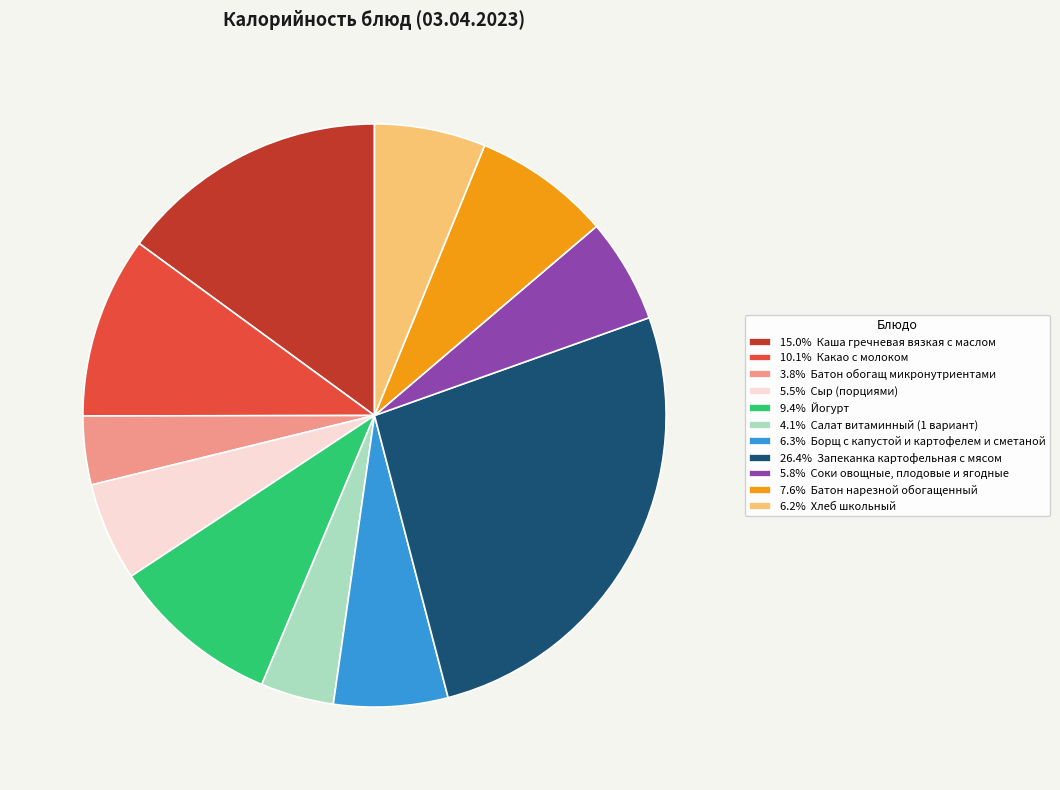

Approximately how many times larger is the value at 7.6% Батон нарезной обогащенный compared to 26.4% Запеканка картофельная с мясом?

0.3